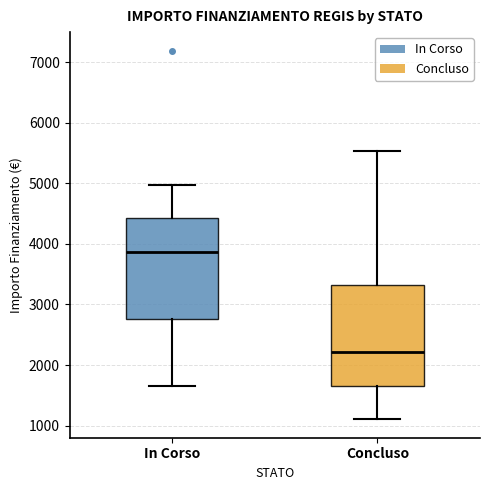

Reading left to right, transcribe this box plot: for each box, give where its median line is, the range the box spans, and where its two whiskers end, as read against the y-axis. The values are not printed on the chart, so give them approximately, as read against the axis.

In Corso: median 3900, box 2800 to 4400, whiskers 1700 to 5000
Concluso: median 2200, box 1700 to 3300, whiskers 1100 to 5500